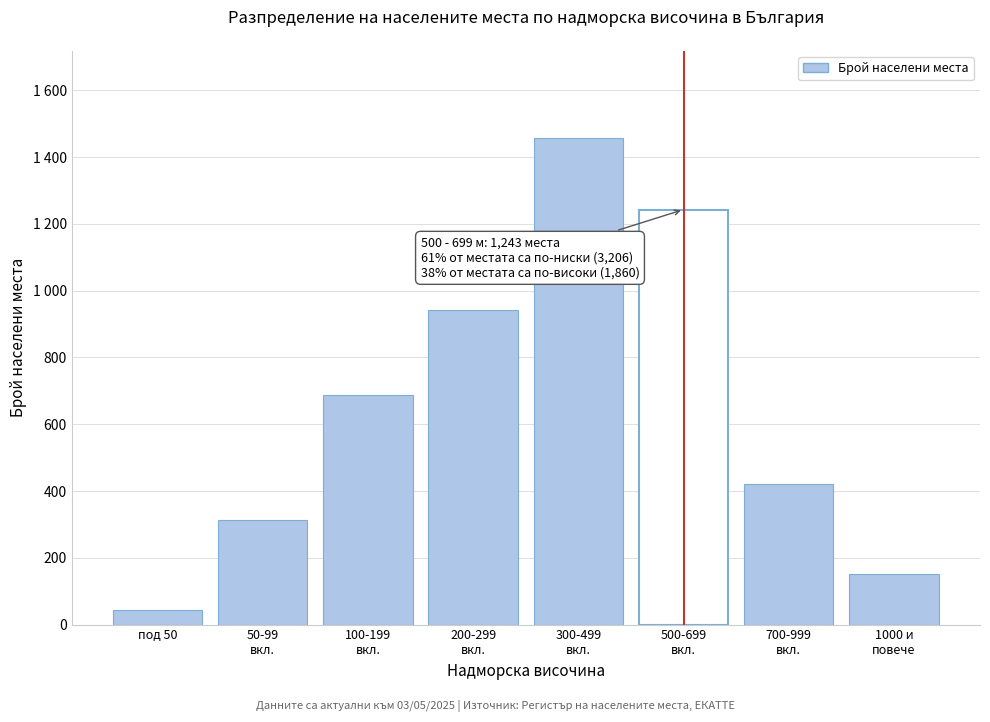

Does the chart contain any negative values?

No